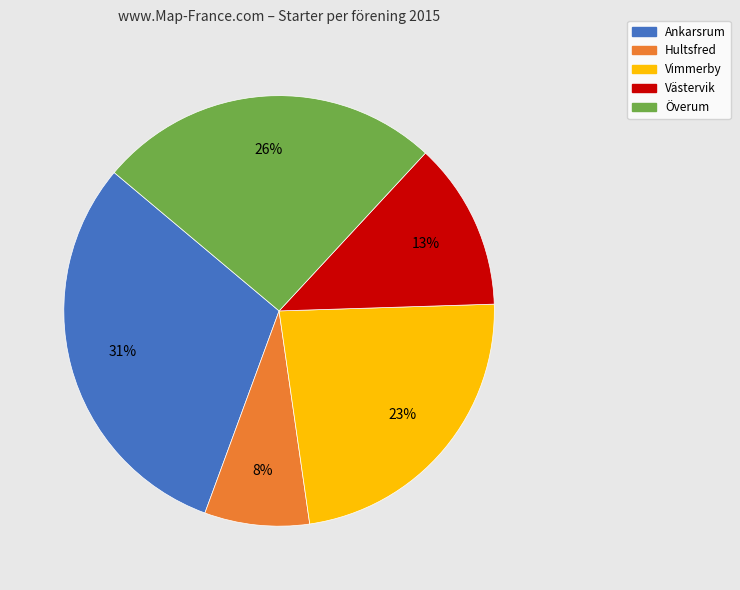

Which has a higher value, Överum or Ankarsrum?

Ankarsrum